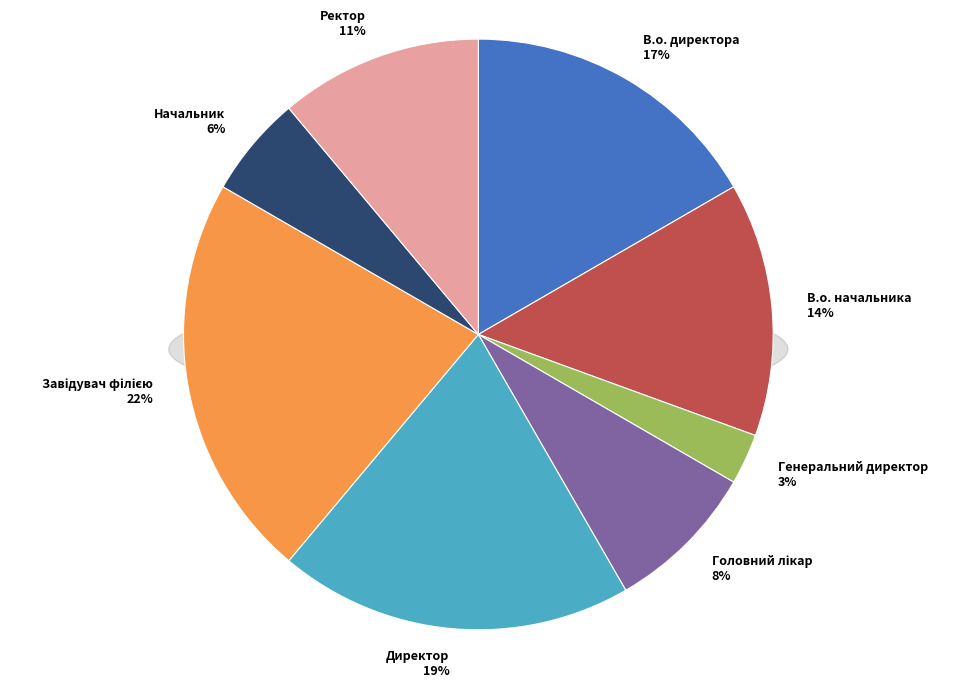

The Ректор slice represents 2% of the pie. True or false?

False